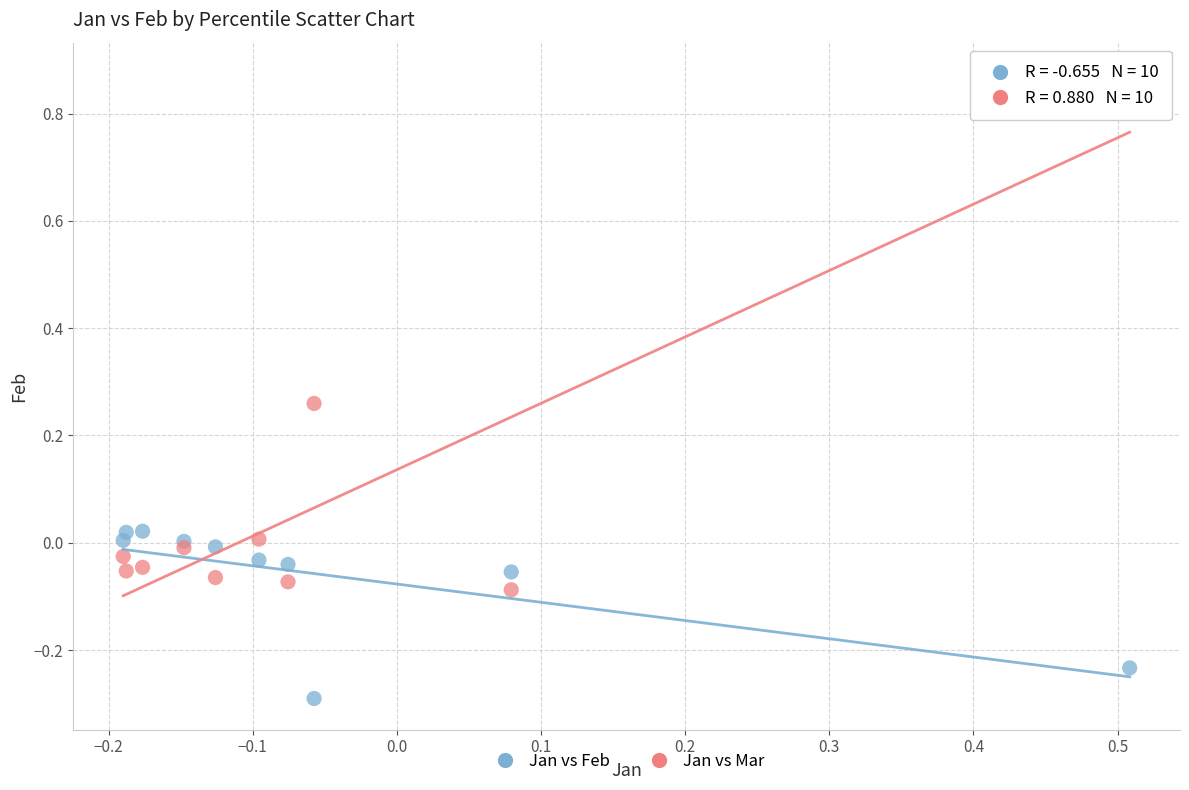

What is the X range (max minus min) for the scatter plot?

0.7